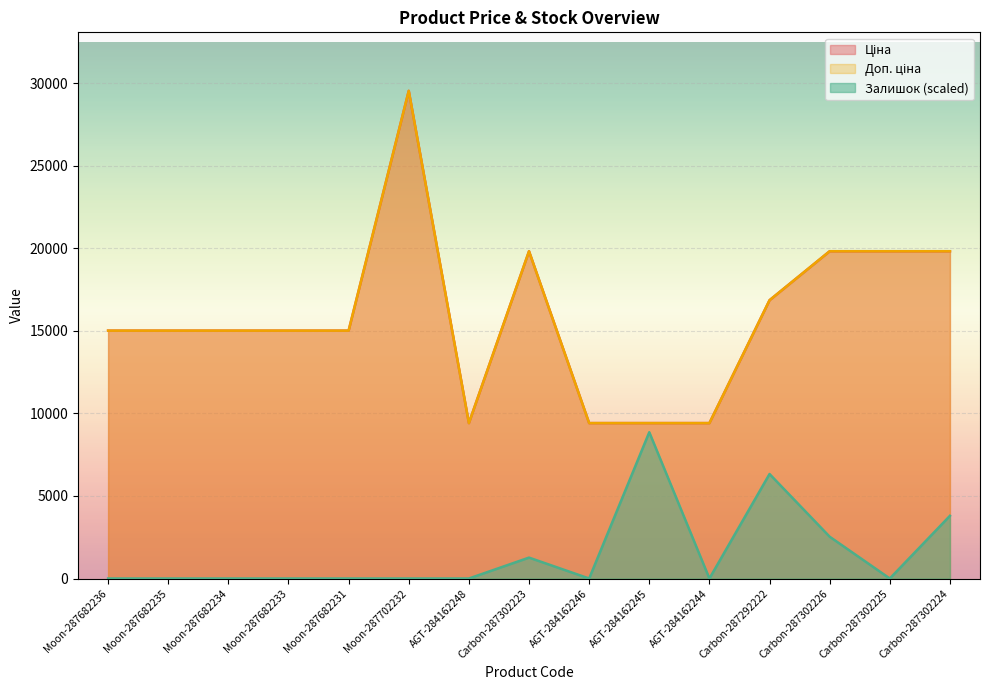

The Доп. ціна series shows 14913.6 at AGT-284162245. True or false?

False